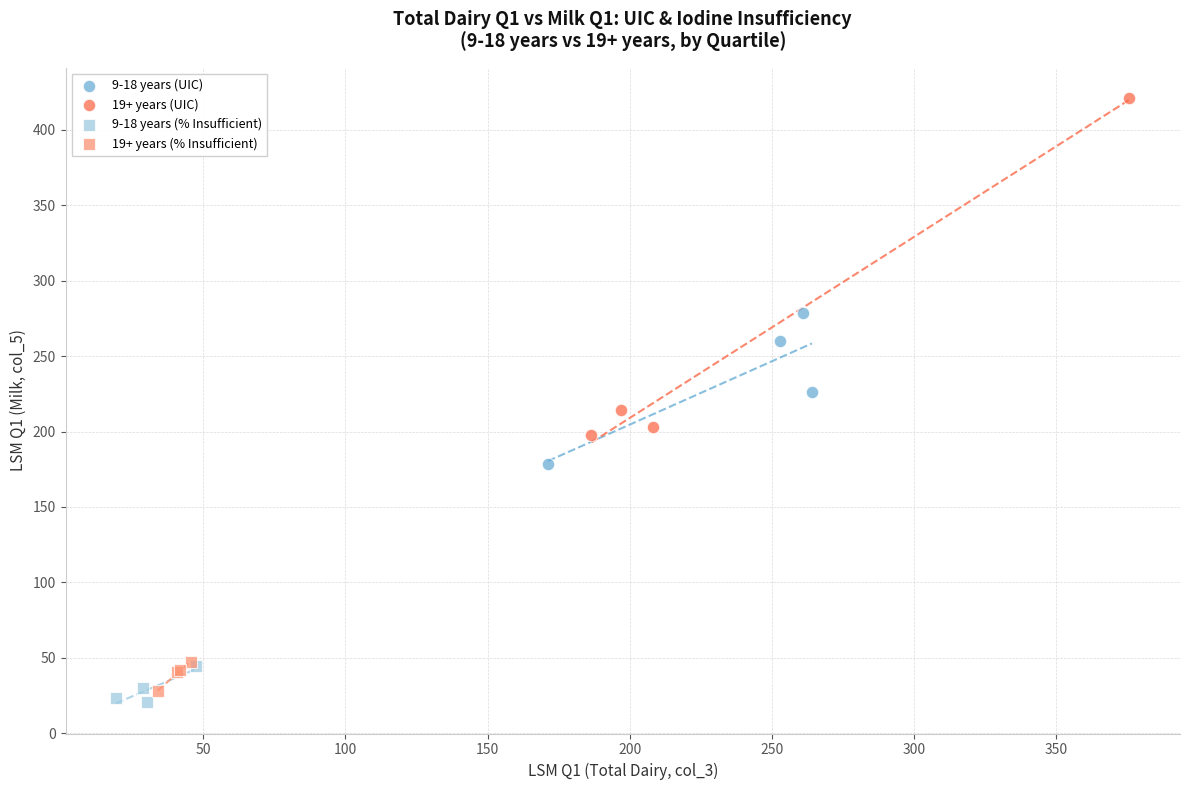

Which series contains the highest Y value?

19+ years (UIC)